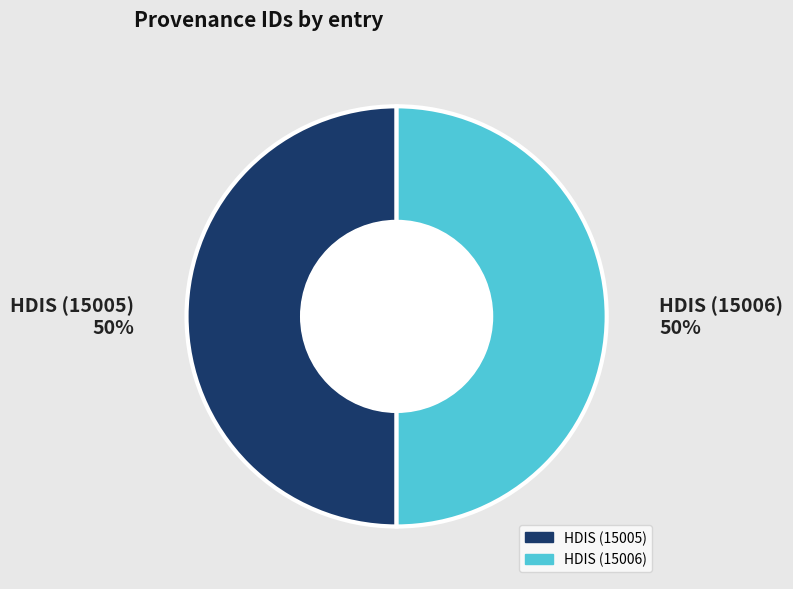

To the nearest percent, what percentage of the pie is HDIS (15006)?

50%